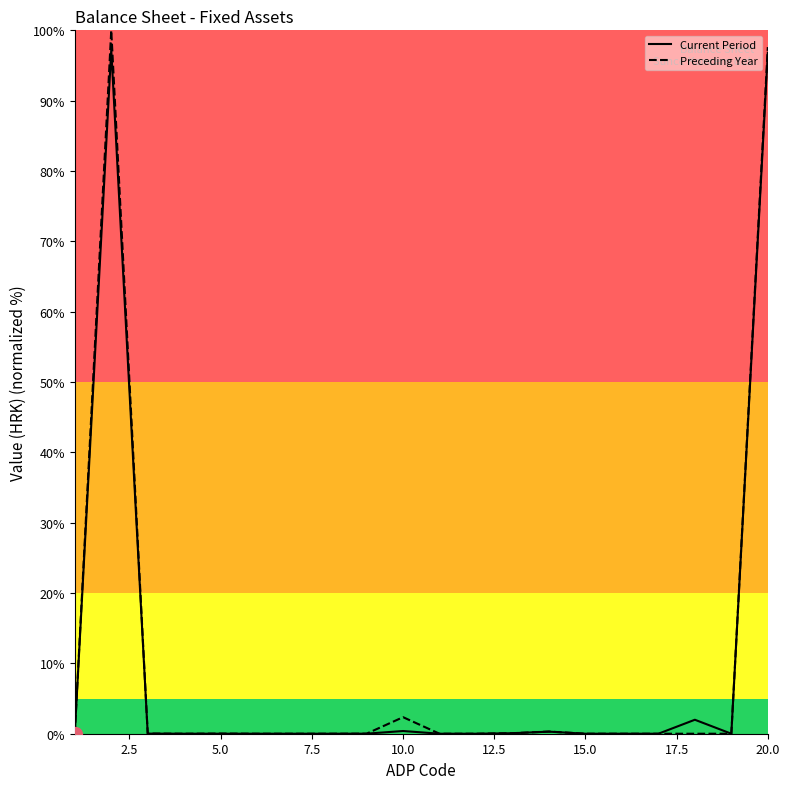

How many distinct data groups are displayed?

2